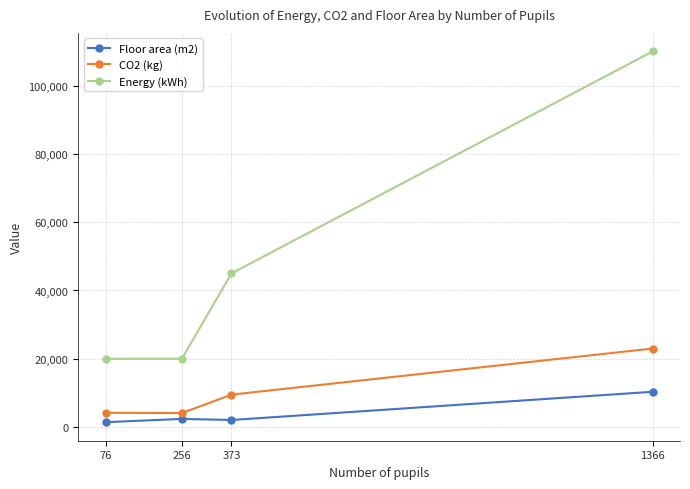

Where is CO2 (kg) nearest to the value 13550?

373